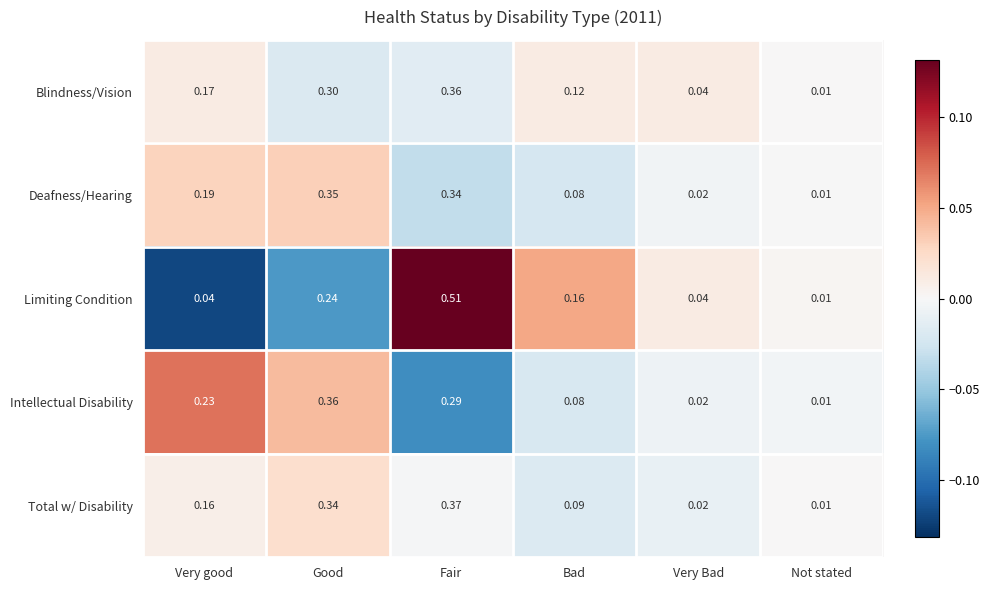

Between Fair and Bad, which series saw the biggest shift?

Limiting Condition